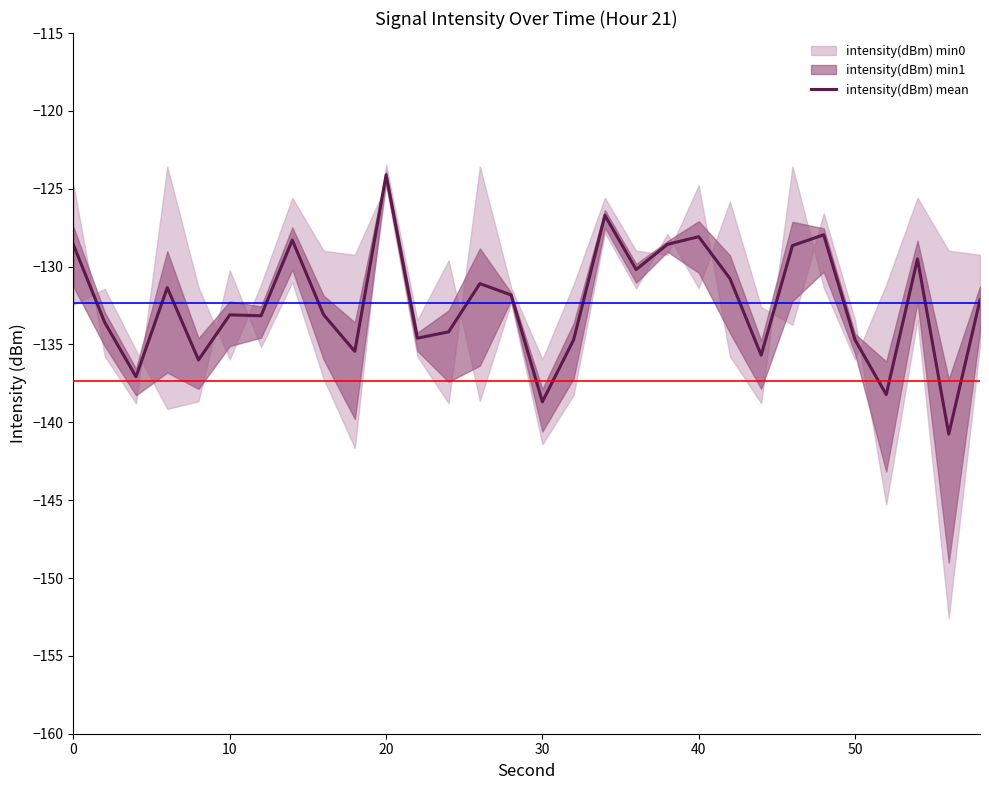

Reading left to right, transcribe all the data shown in this chart.

-128.6	-133.6	-137.1	-131.4	-136.0	-133.1	-133.2	-128.3	-133.1	-135.4	-124.1	-134.6	-134.2	-131.1	-131.8	-138.7	-134.7	-126.7	-130.2	-128.6	-128.1	-130.8	-135.7	-128.7	-128.0	-134.7	-138.2	-129.5	-140.8	-132.1